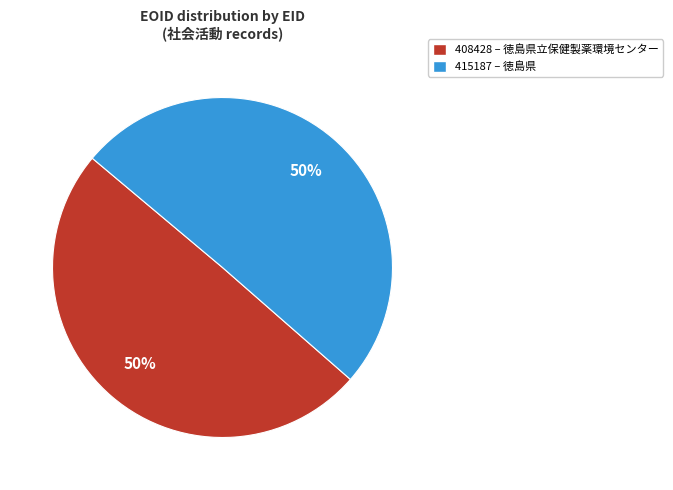

How many slices are in this pie chart?

2